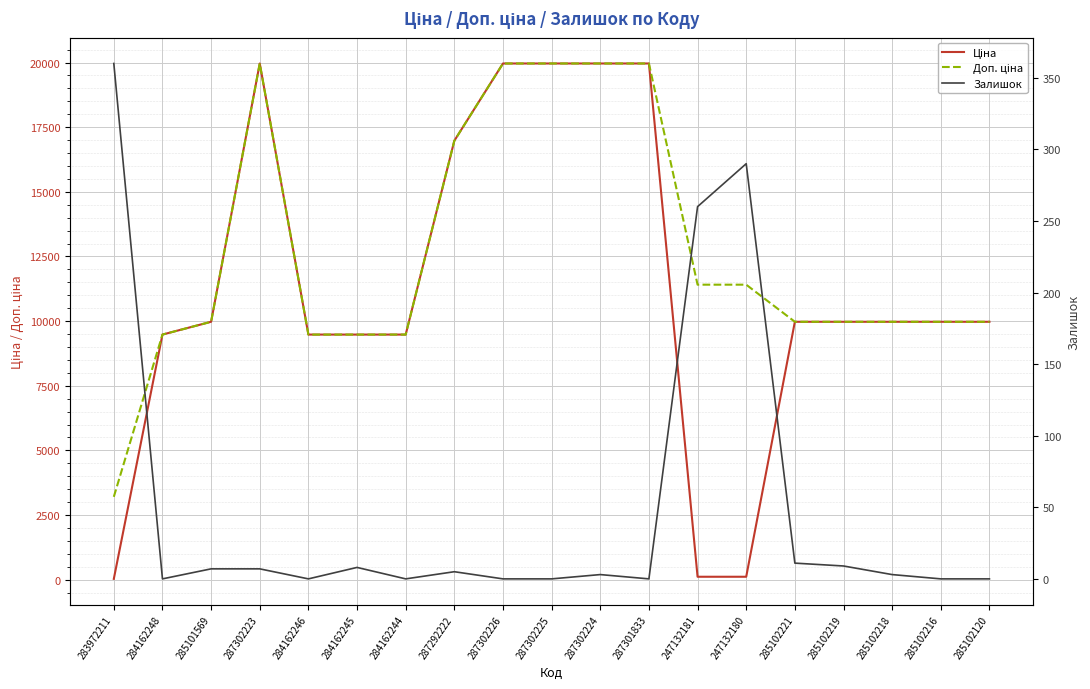

At 284162245, list the series in order from largest to smallest.

Ціна, Доп. ціна, Залишок